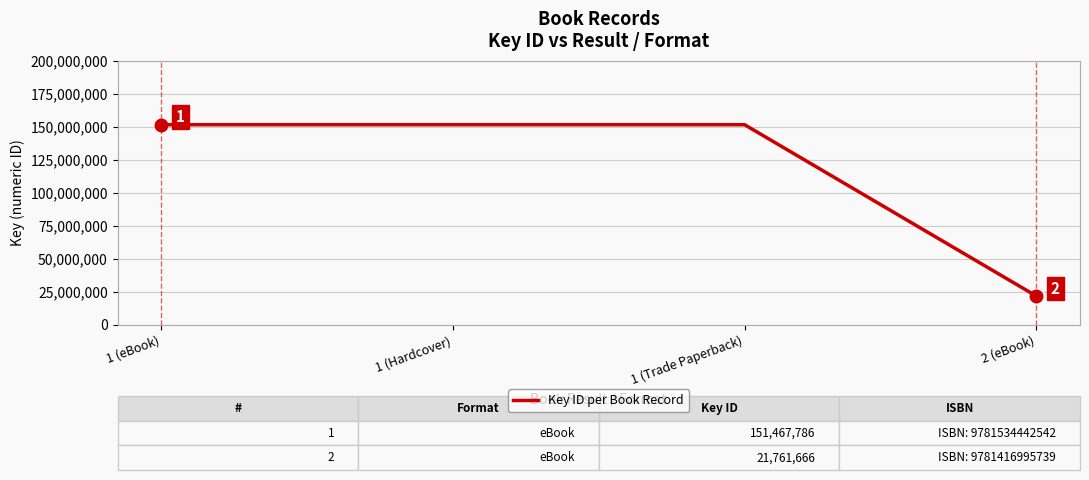

Reading left to right, list all the values displayed in this chart.

1 (eBook)=151467786	1 (Hardcover)=151467786	1 (Trade Paperback)=151467786	2 (eBook)=21761666